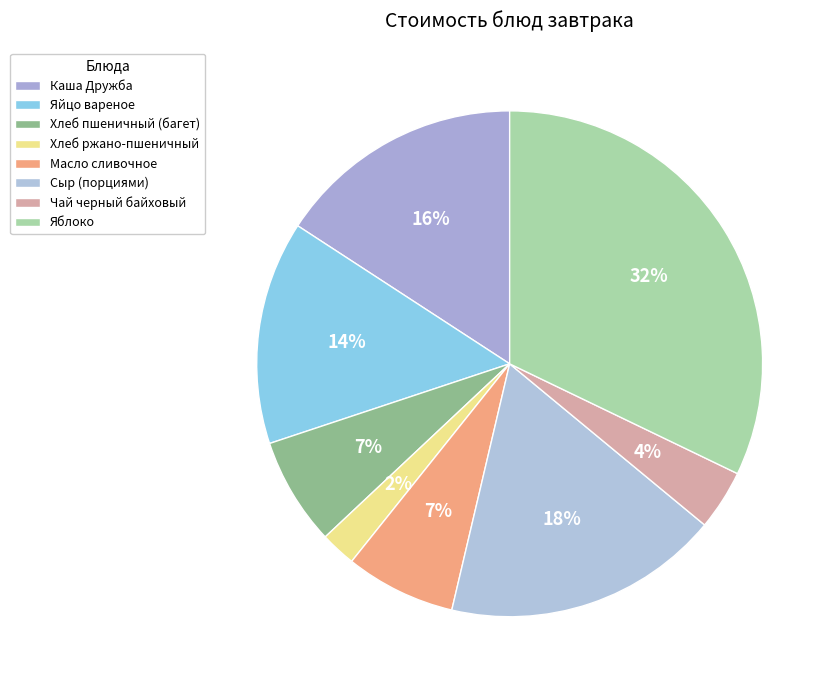

True or false: Сыр (порциями) accounts for 18% of the total.

True